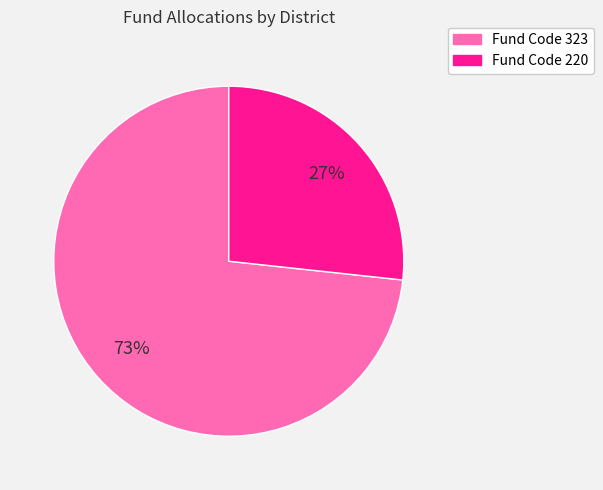

To the nearest percent, what is the average slice percentage?

50%